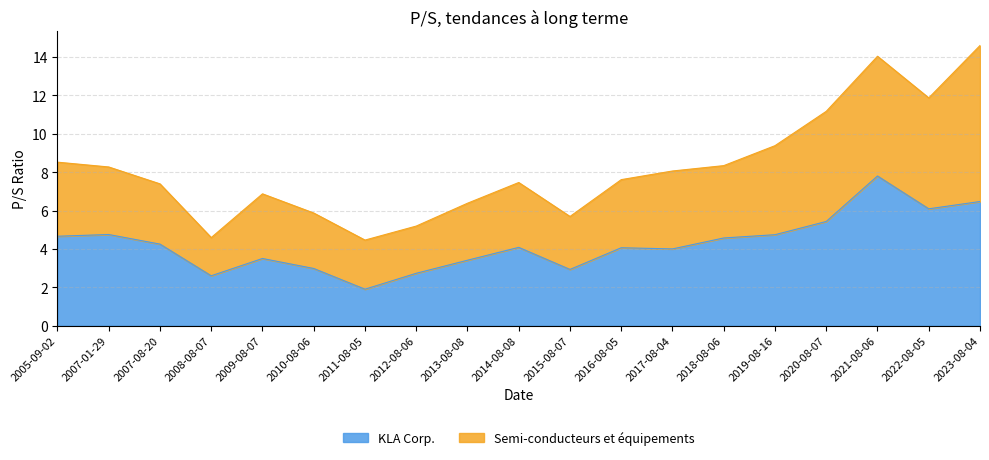

What is the value of the 2nd point from the left?

4.8